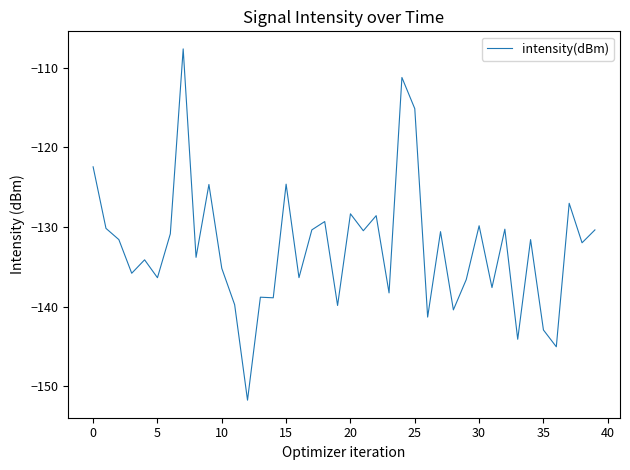

What is the maximum value shown in the chart?

-107.7